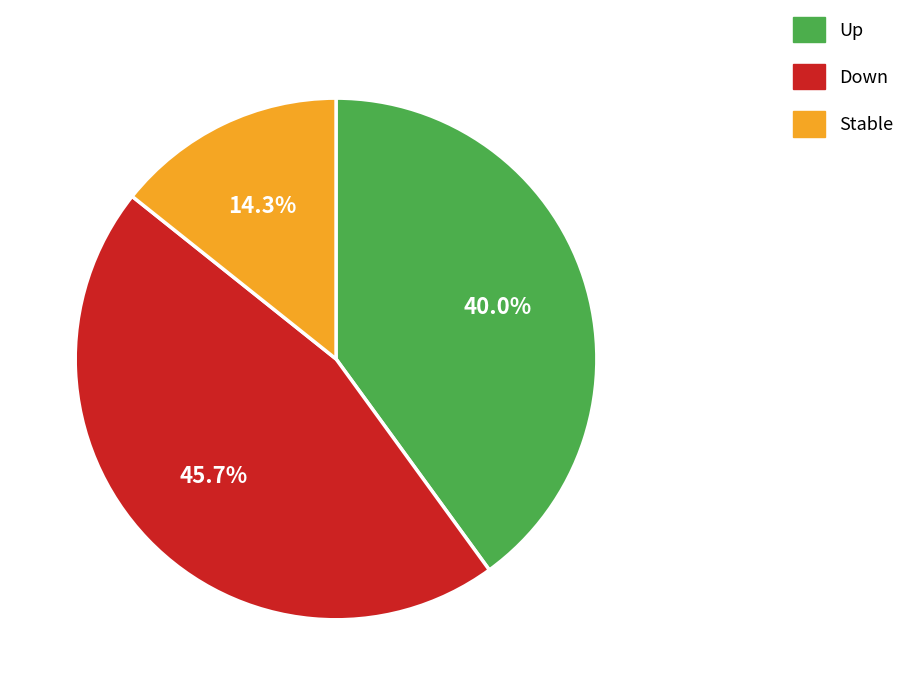

Does any single category account for the majority?

No